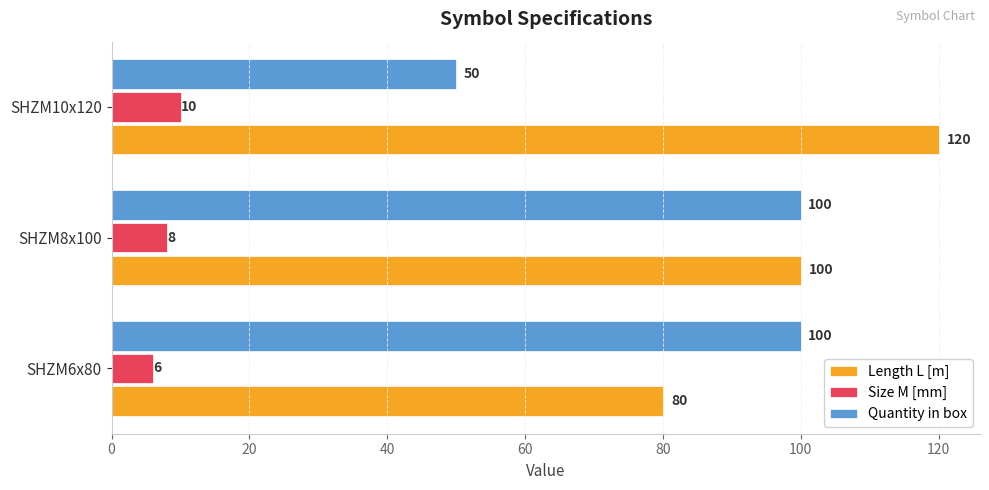

Between SHZM6x80 and SHZM10x120, which series saw the biggest shift?

Quantity in box